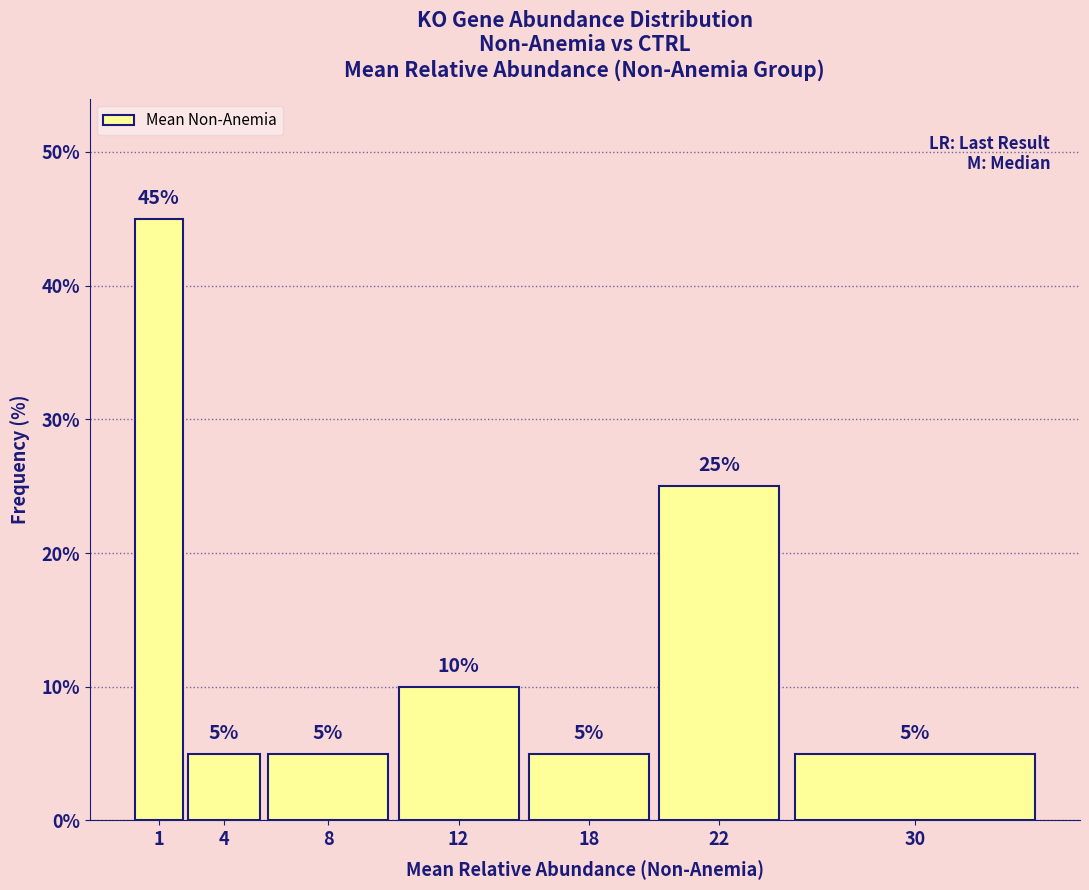

Reading left to right, list all the values displayed in this chart.

1=45	4=5	8=5	12=10	18=5	22=25	30=5